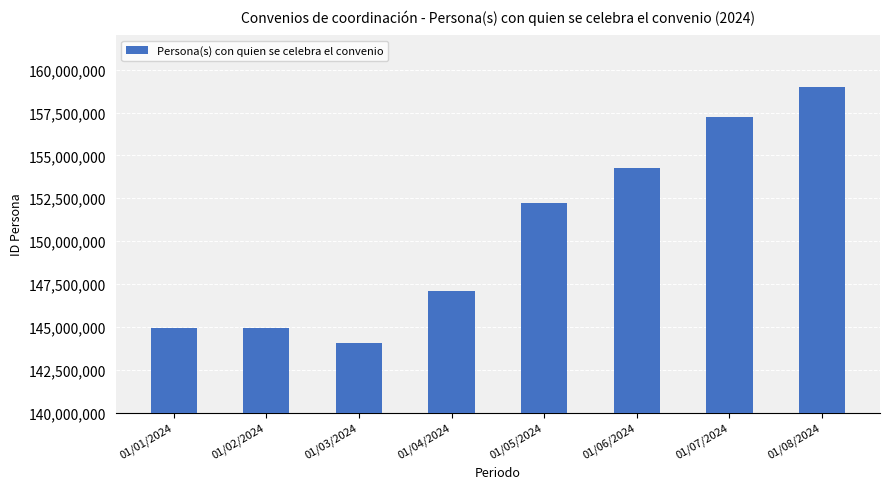

The value at 01/04/2024 is 147089638. True or false?

True